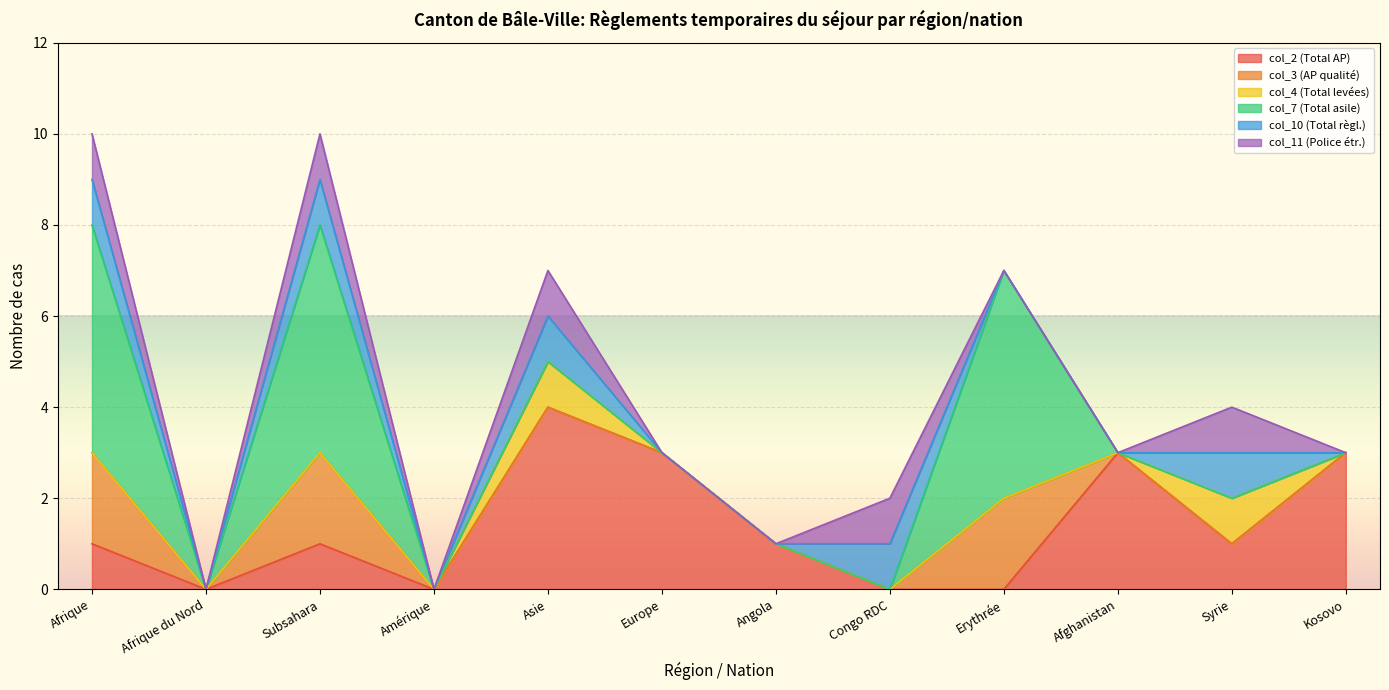

True or false: col_4 (Total levées) has more than 0 interior local peaks.

True